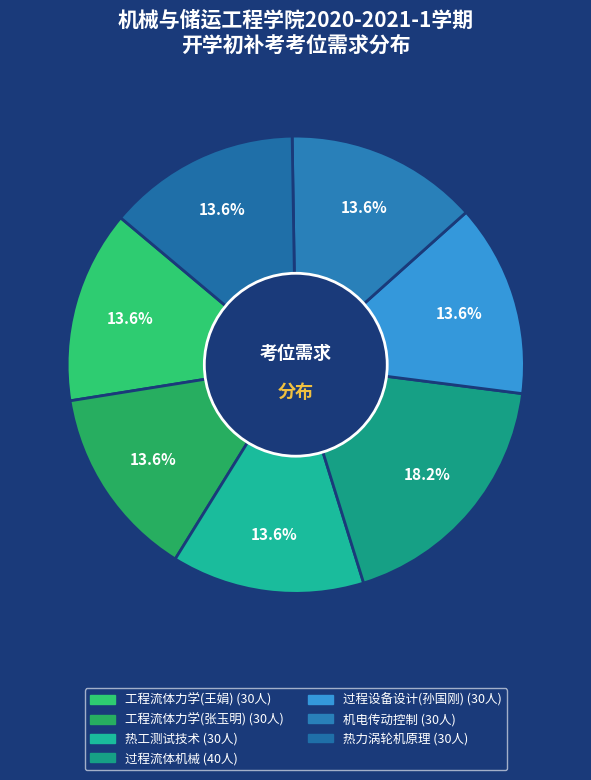

What percentage do 工程流体力学(王娟) and 工程流体力学(张玉明) together represent?

27.3%